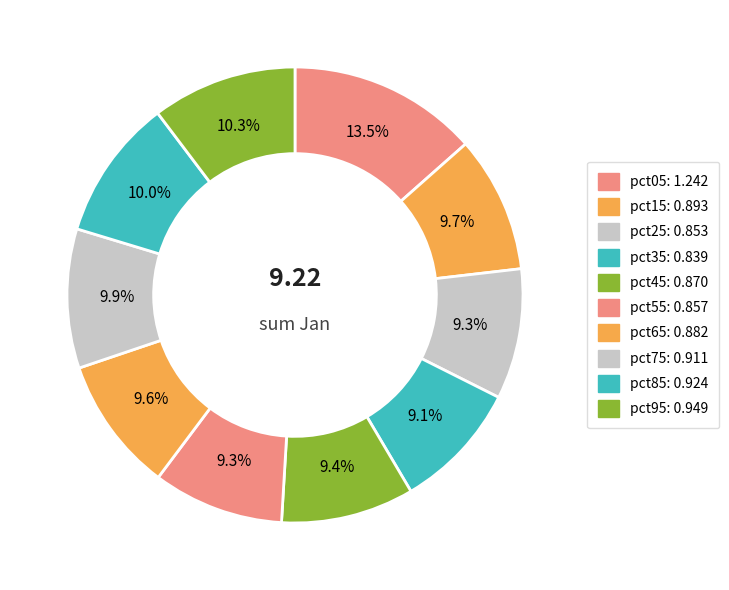

True or false: pct65 accounts for 10% of the total.

True